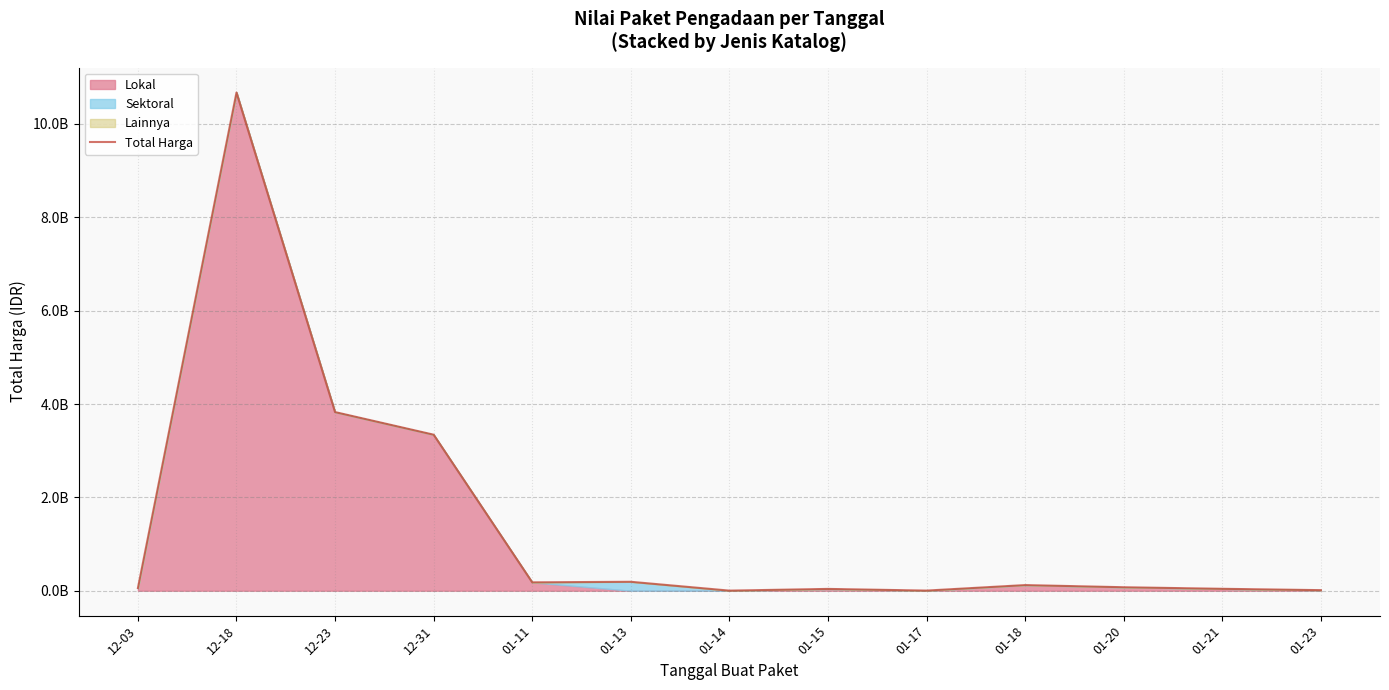

What is the difference between the values at 12-23 and 01-20?

3752760000